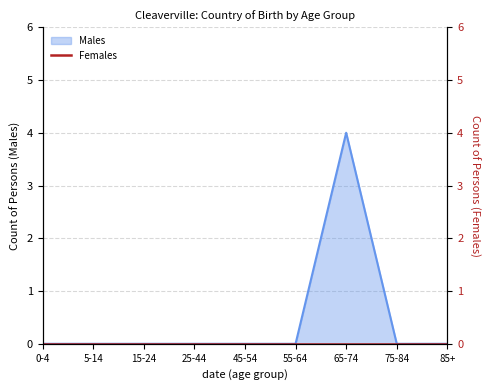

Which category has the lowest value across all series?

0-4